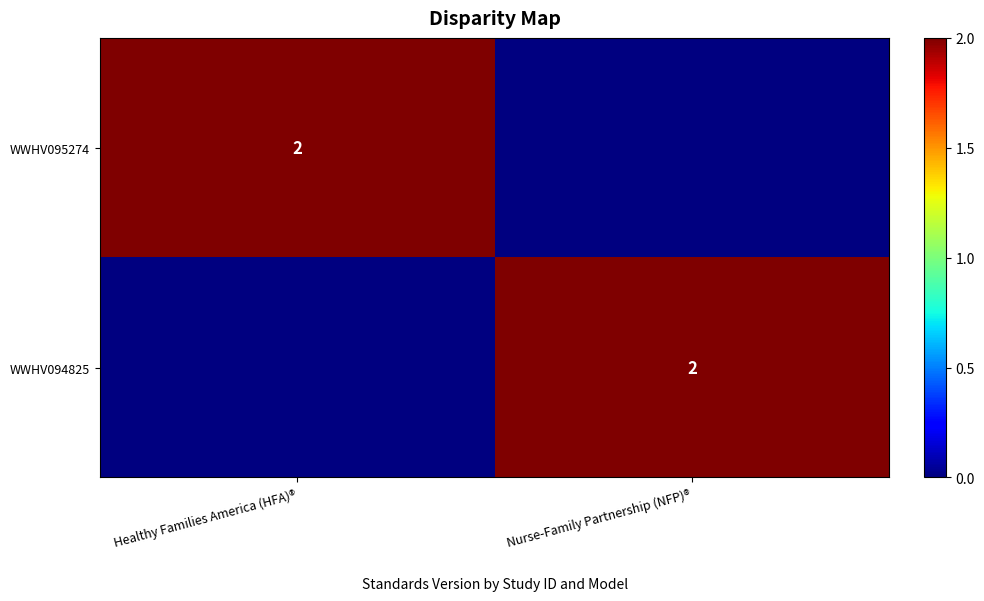

What is the spread (max minus min) of values at Nurse-Family Partnership (NFP)®?

2